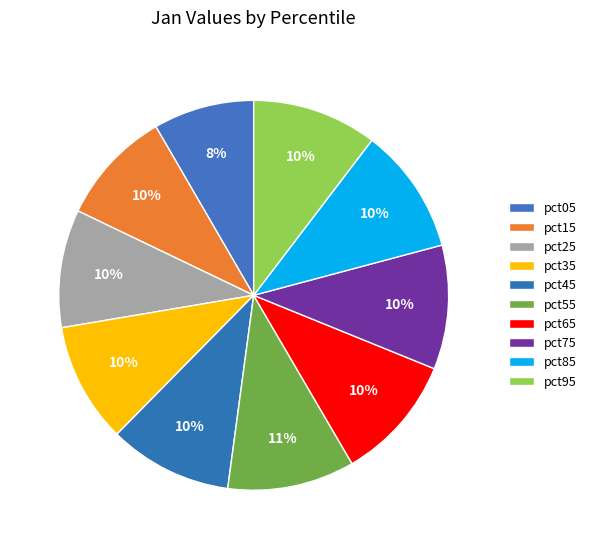

How many segments does this pie chart have?

10